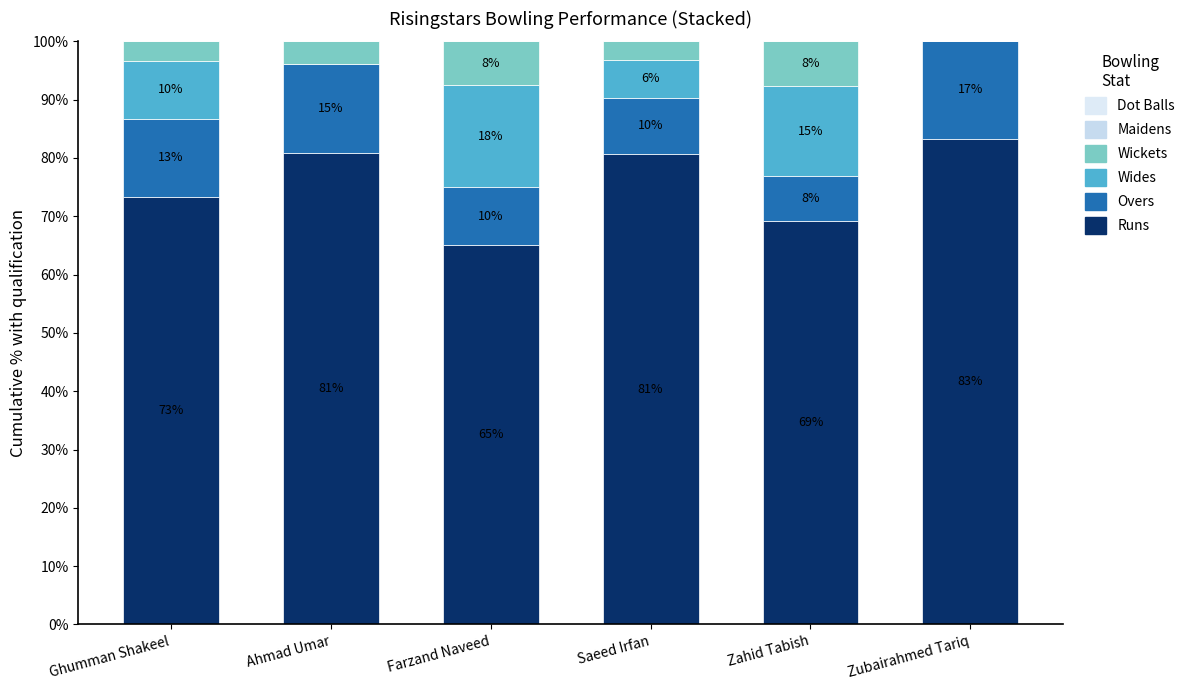

Are the bars grouped side by side (vs. stacked)?

No